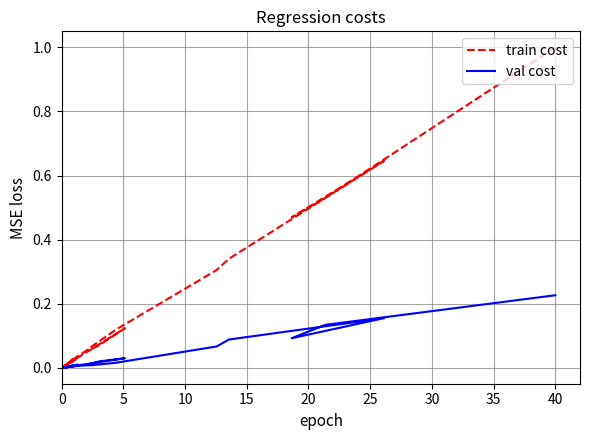

What are all the series names shown in the legend?

train cost, val cost